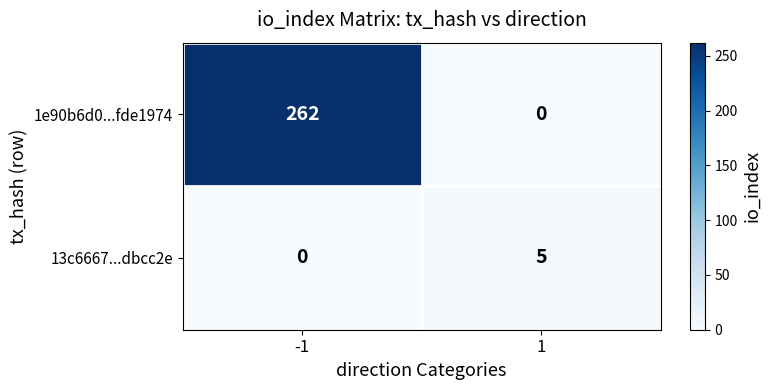

Between -1 and 1, which series saw the biggest shift?

1e90b6d0...fde1974